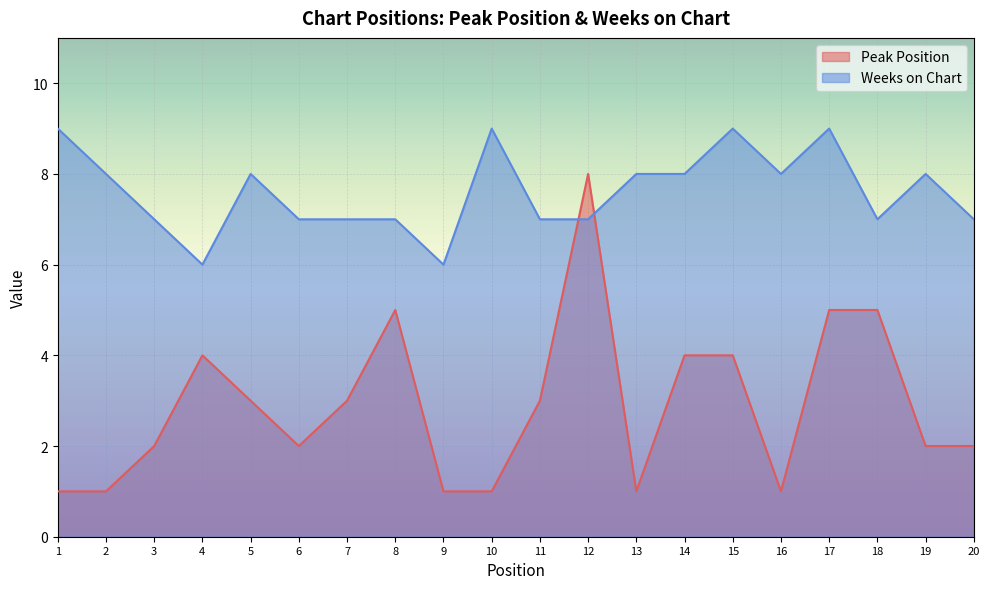

Rank the categories by Weeks on Chart value from lowest to highest.

4, 9, 3, 6, 7, 8, 11, 12, 18, 20, 2, 5, 13, 14, 16, 19, 1, 10, 15, 17